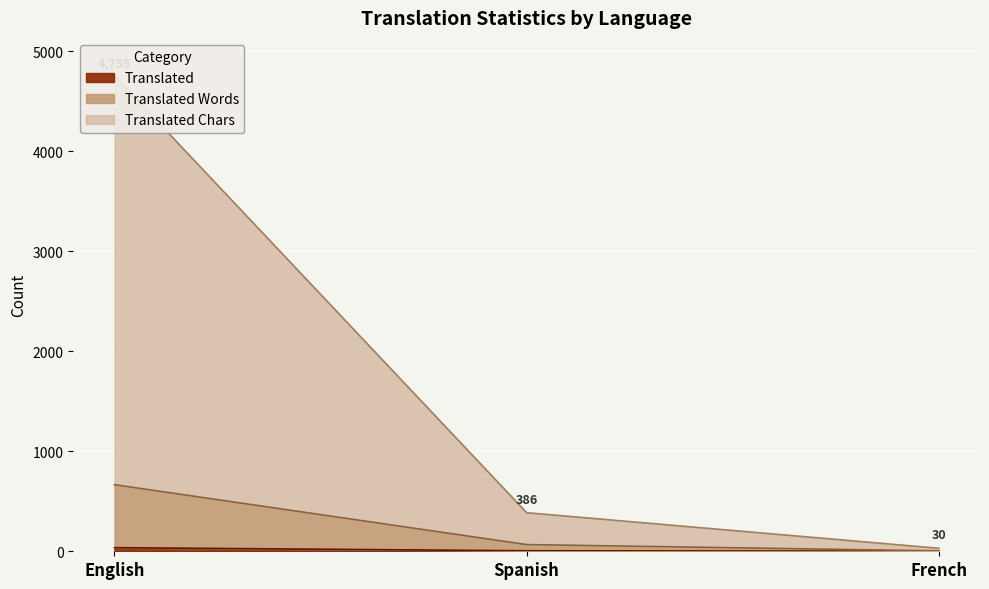

Is it true that Translated Words equals 35 at Spanish?

False